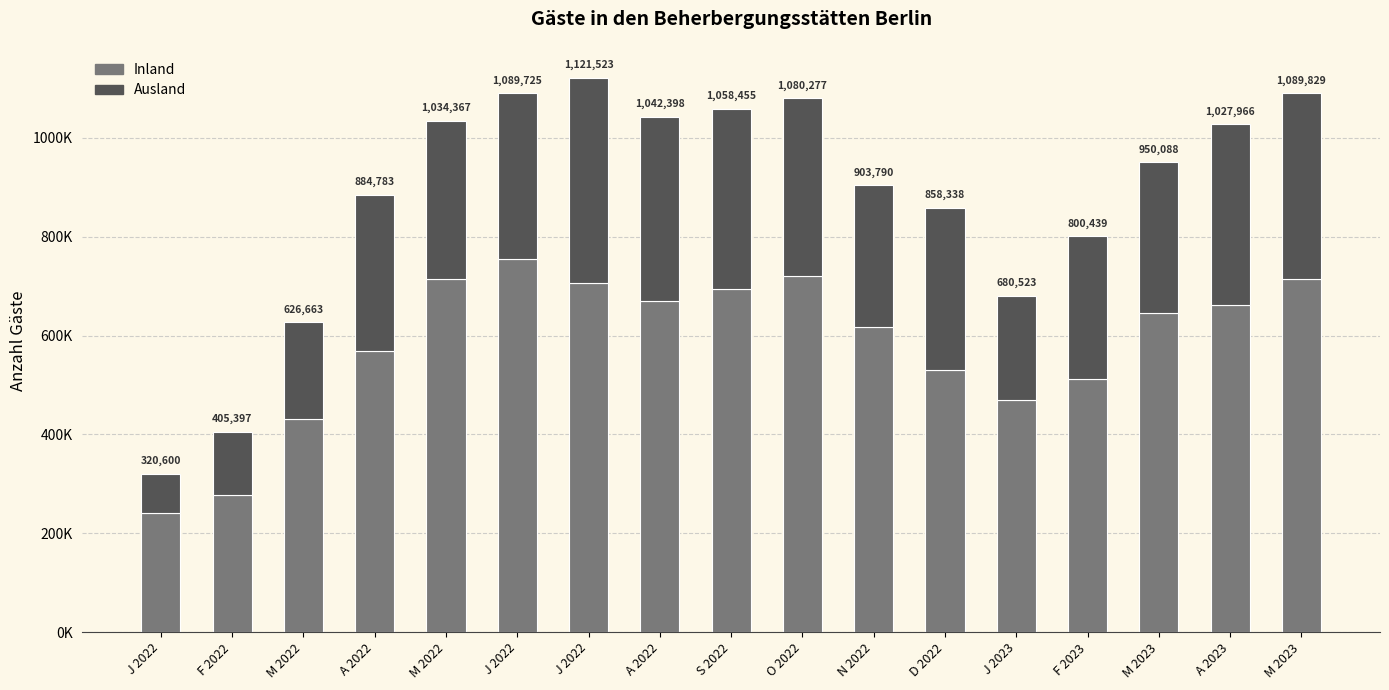

What is the label of the 8th bar from the right?

O 2022